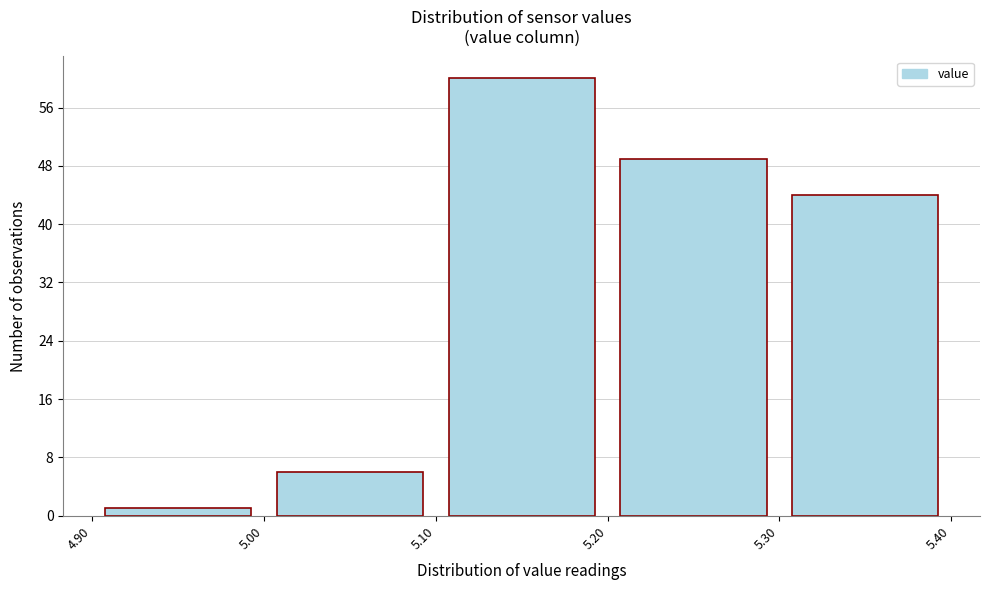

Over which range of the x-axis is the bar tallest?

5.10 to 5.20